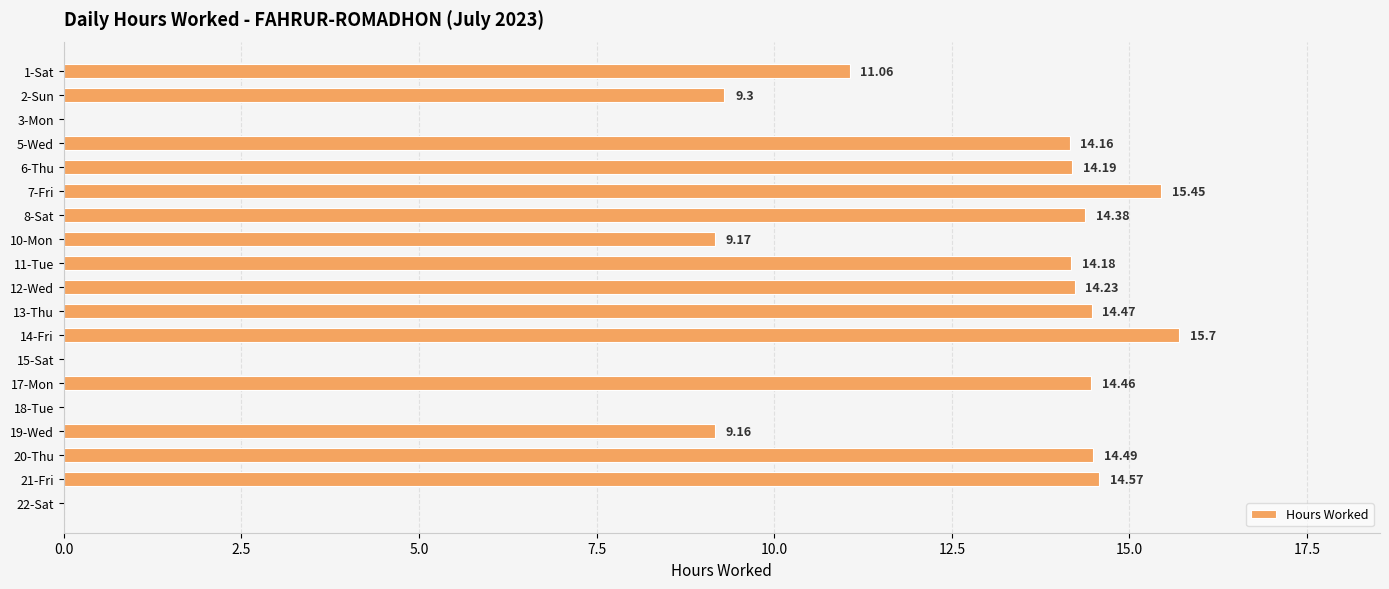

What is the change in value from 3-Mon to 12-Wed?

+14.2